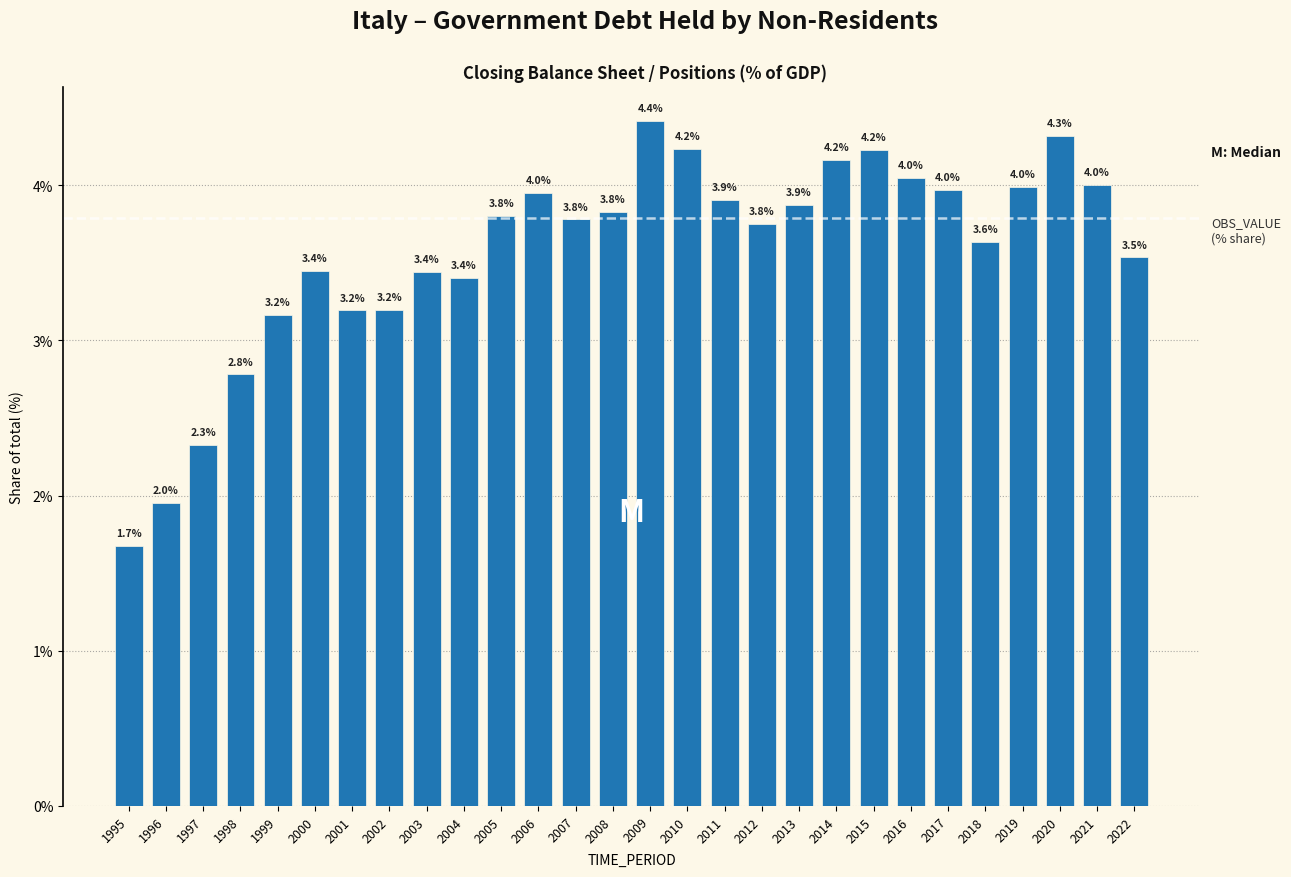

Reading right to left, extract all data points from this chart.

3.5	4.0	4.3	4.0	3.6	4.0	4.0	4.2	4.2	3.9	3.8	3.9	4.2	4.4	3.8	3.8	4.0	3.8	3.4	3.4	3.2	3.2	3.4	3.2	2.8	2.3	2.0	1.7